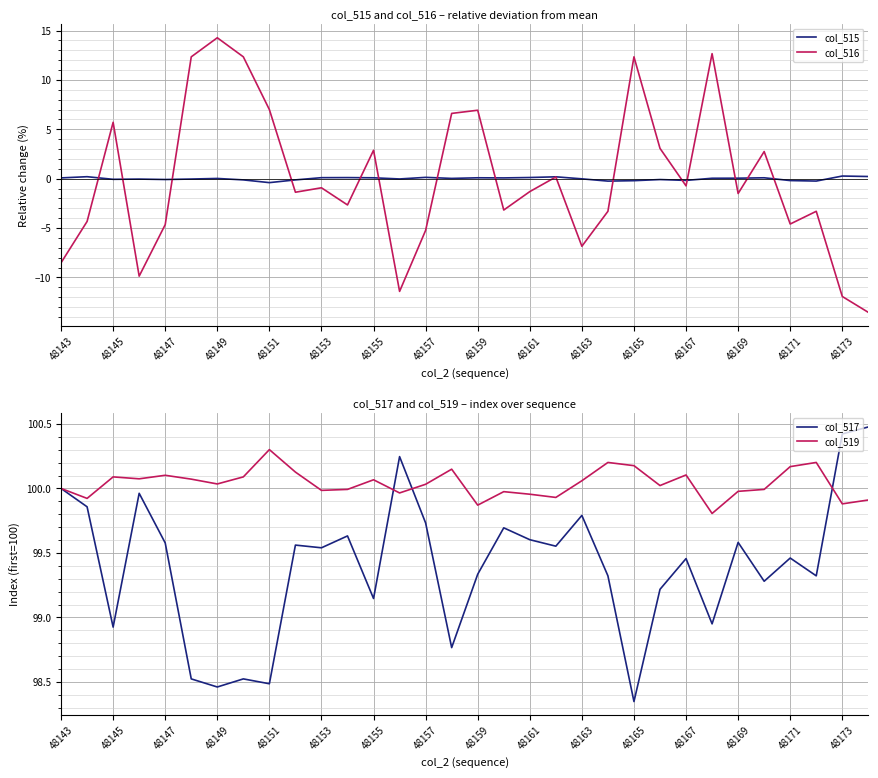

After their last crossing, which series has the higher values: col_515 or col_516?

col_515